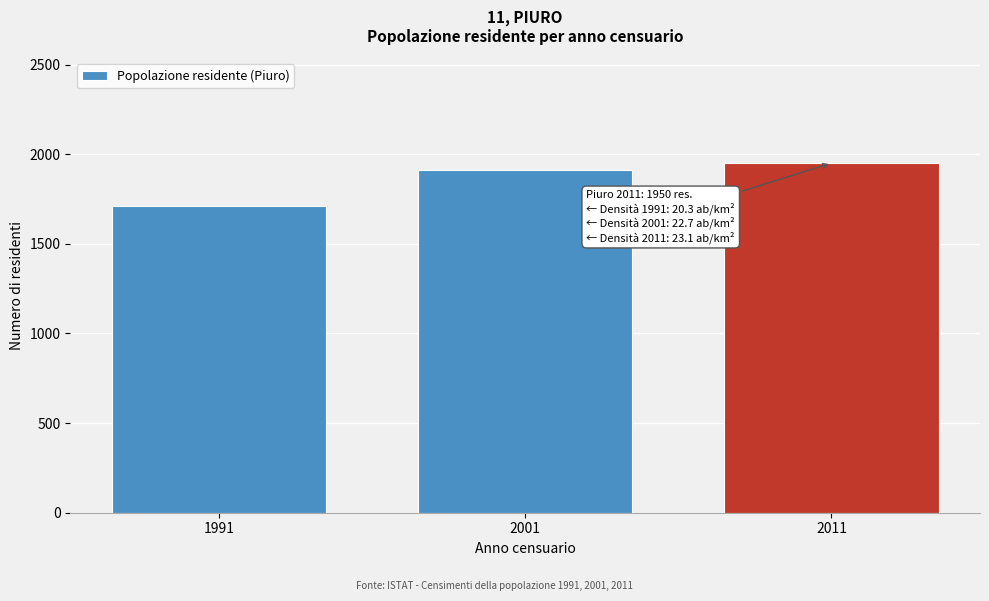

Reading left to right, transcribe all the data shown in this chart.

1991=1713	2001=1913	2011=1950